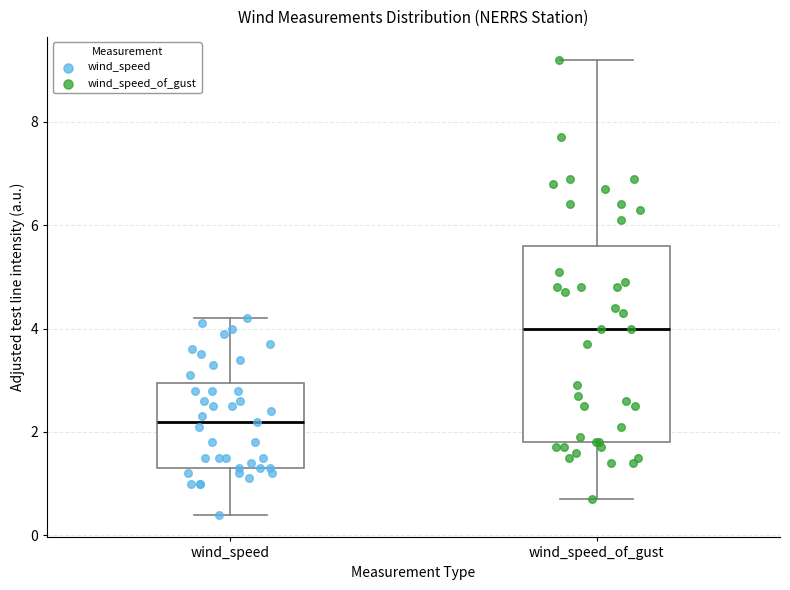

Which box has the highest median line?

wind_speed_of_gust